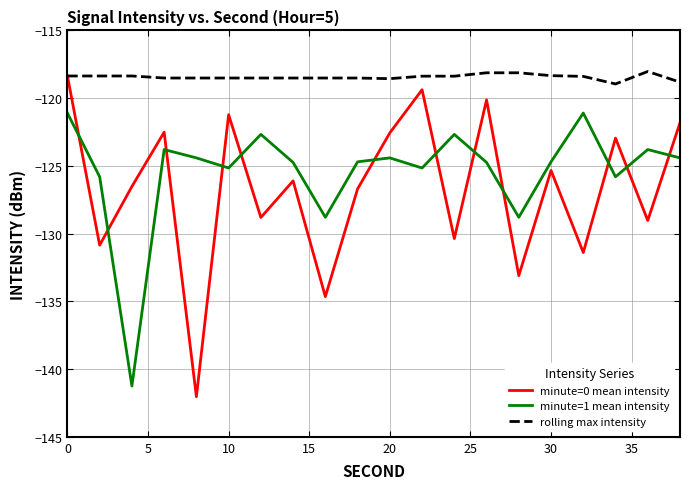

True or false: rolling max intensity and minute=1 mean intensity cross at least once.

False